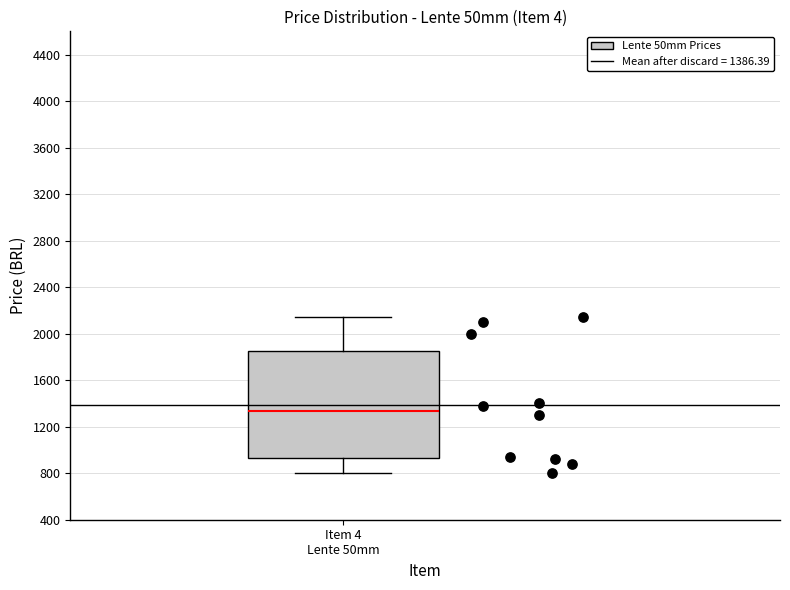

Transcribe this box plot: give where the median line is, the range the box spans, and where the two whiskers end, as read against the y-axis. The values are not printed on the chart, so give them approximately, as read against the axis.

median 1350, box 950 to 1850, whiskers 800 to 2150